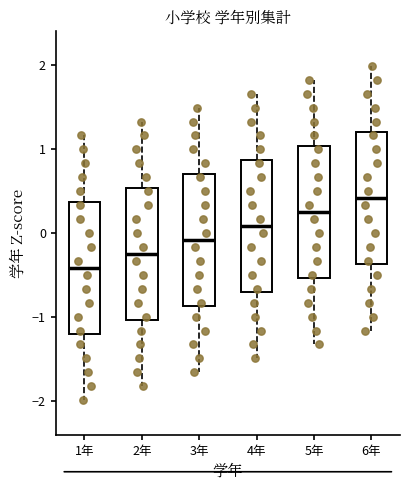

Which box has the highest median line?

6年